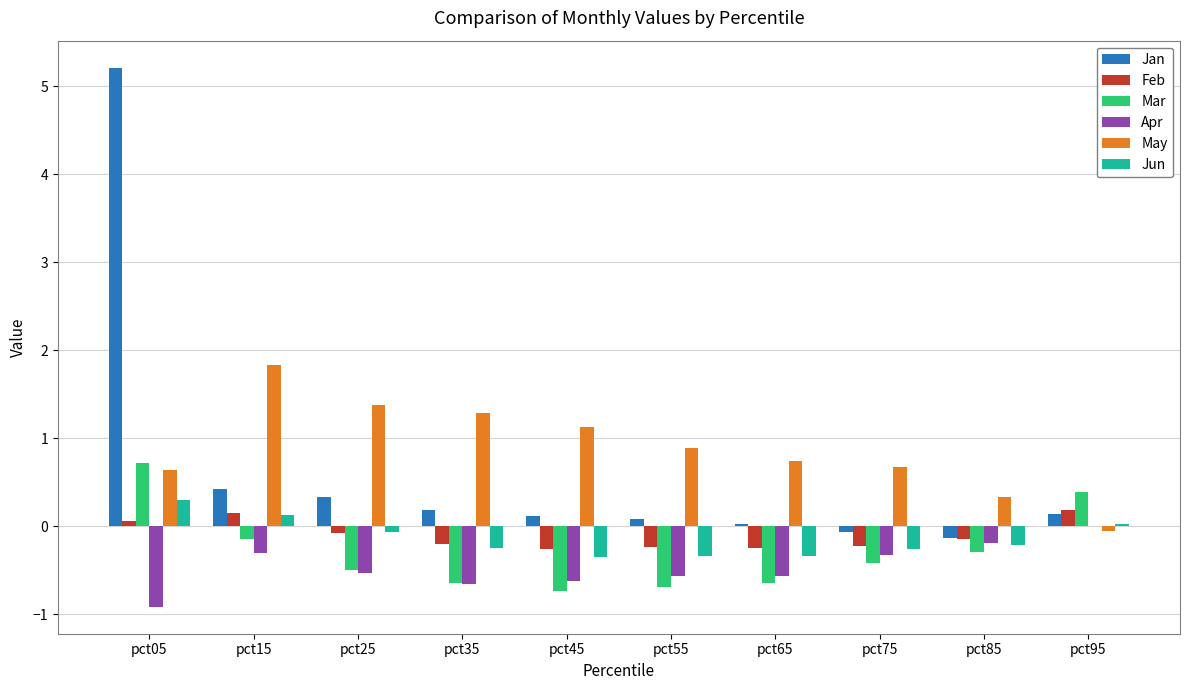

What is the greatest value displayed?

5.2